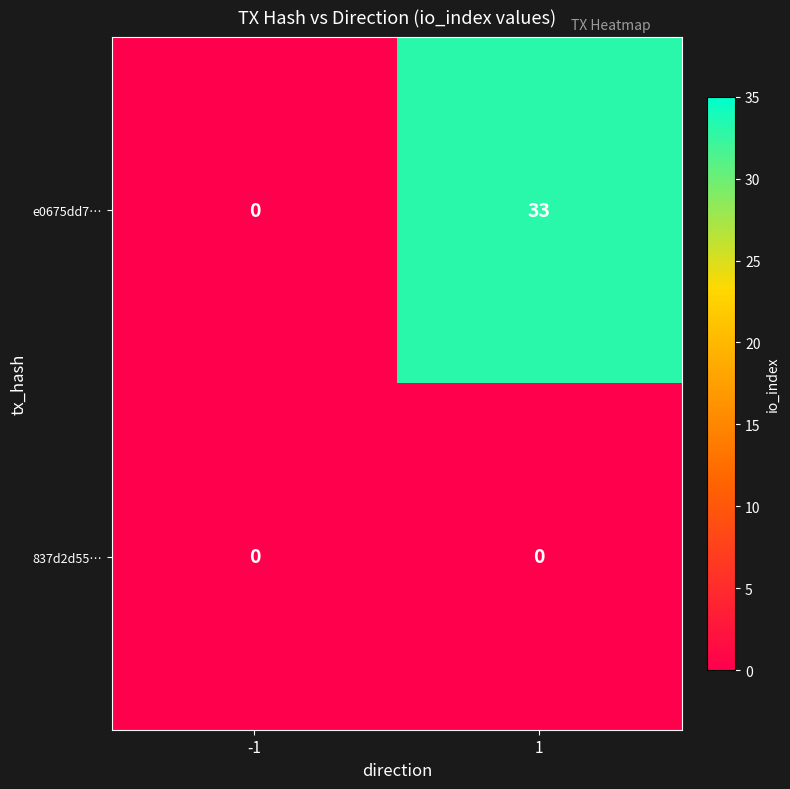

At which category is the sum across all series the highest?

1